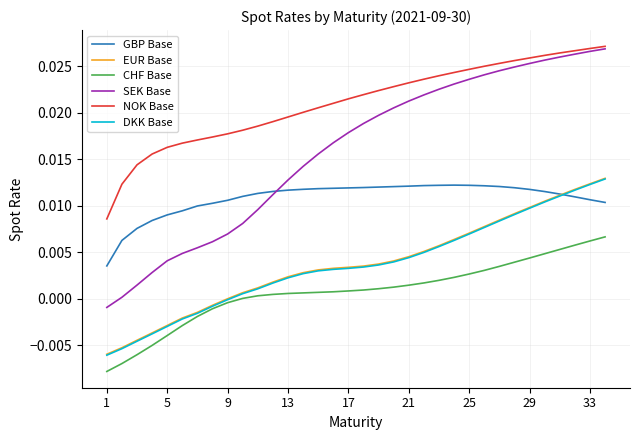

Which series has the widest spread of values?

SEK Base